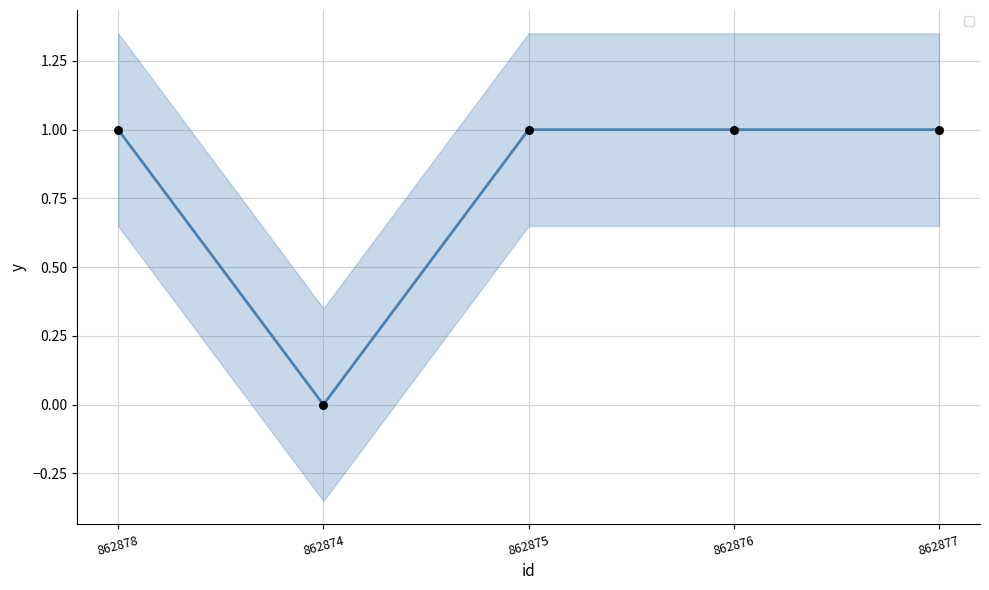

Which has a higher value, 862878 or 862874?

862878